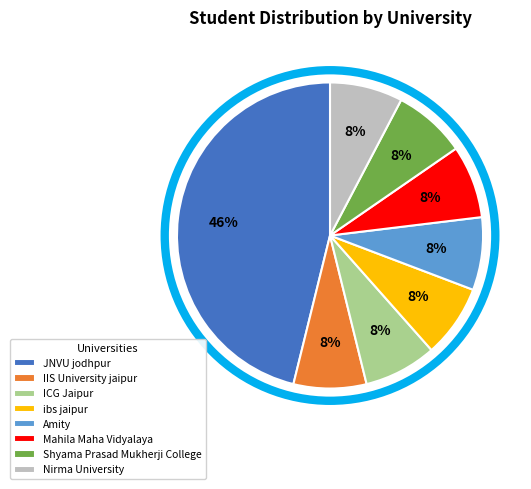

To the nearest percent, what percentage of the pie is Mahila Maha Vidyalaya?

8%